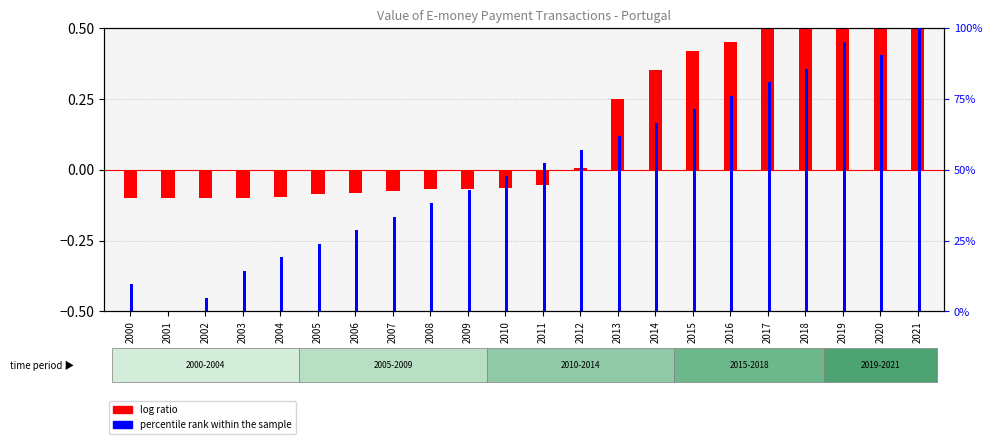

What is the total value across all series at 2013?

0.3